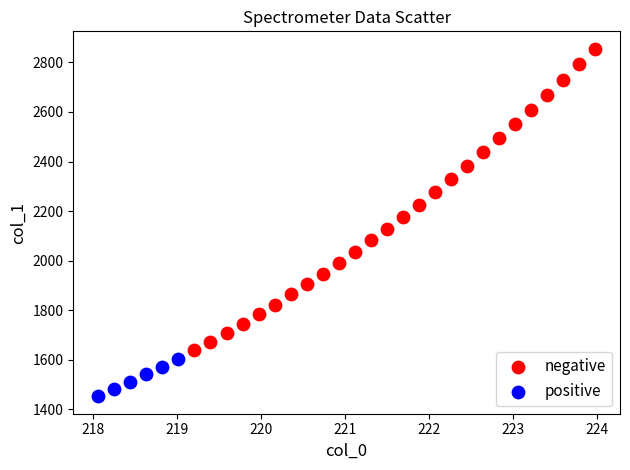

Which series contains the lowest Y value?

positive